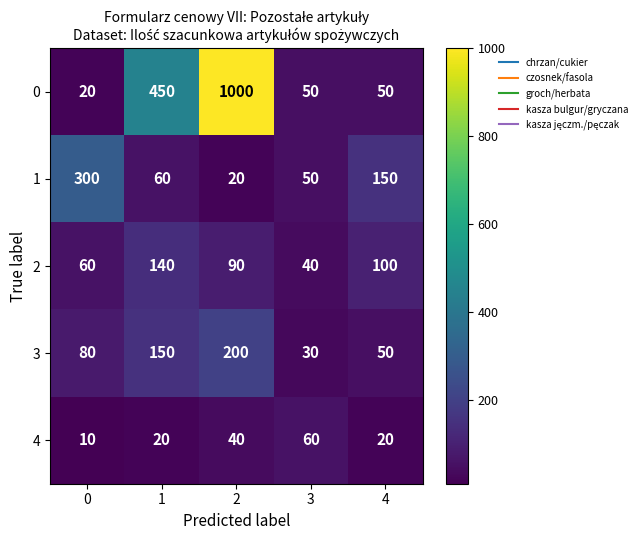

Which series has the largest total across all categories?

0